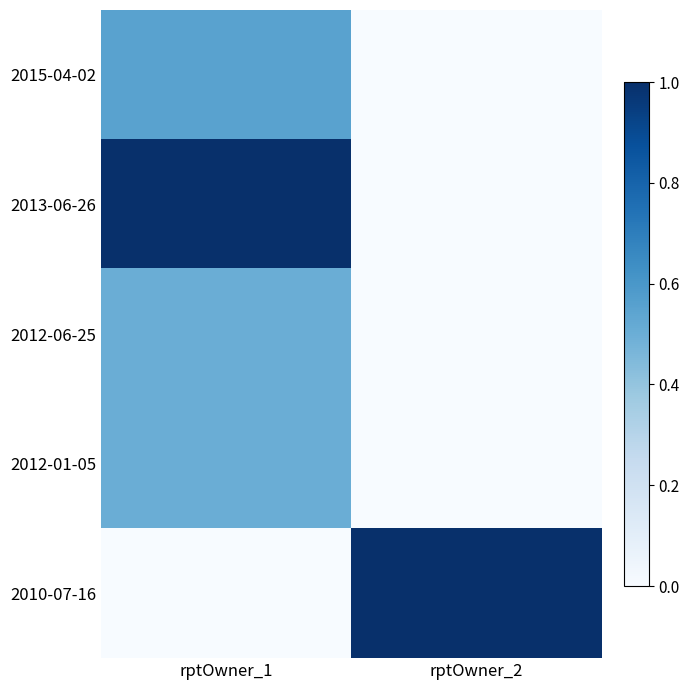

Rank the series by their maximum value, from lowest to highest.

2012-06-25, 2012-01-05, 2015-04-02, 2013-06-26, 2010-07-16